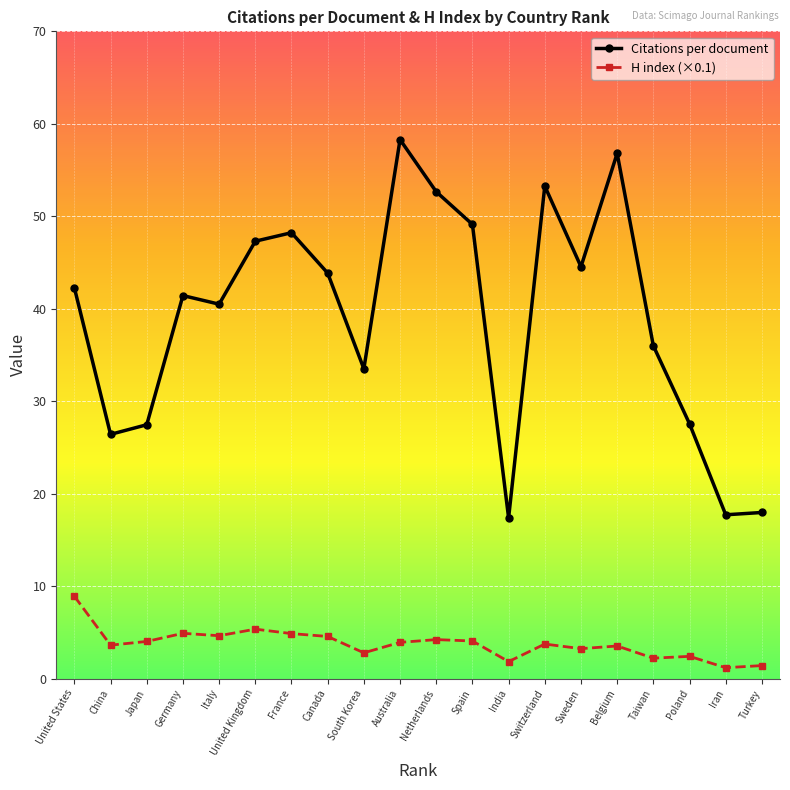

At which label does Citations per document first exceed 42?

United States